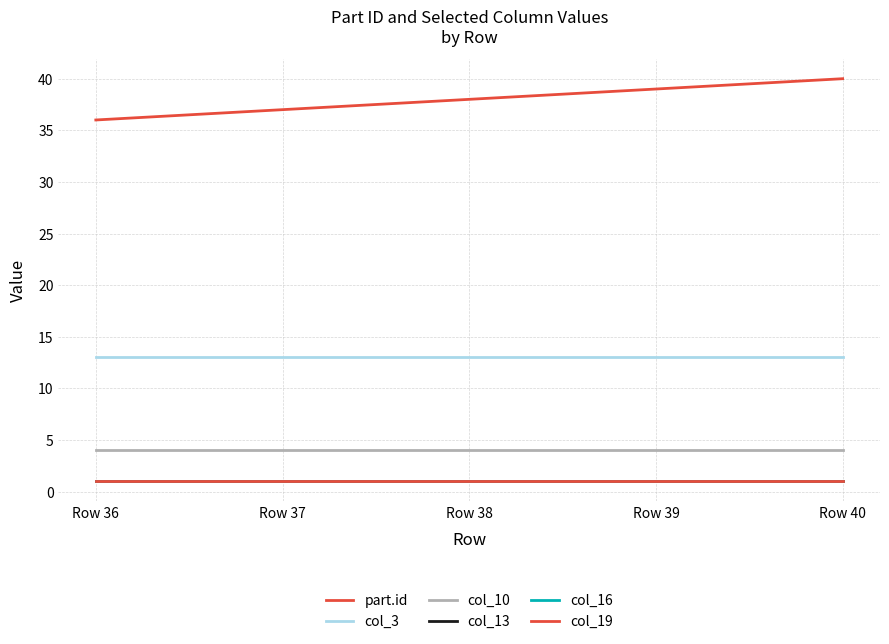

True or false: col_16 has more than 1 interior local peaks.

False